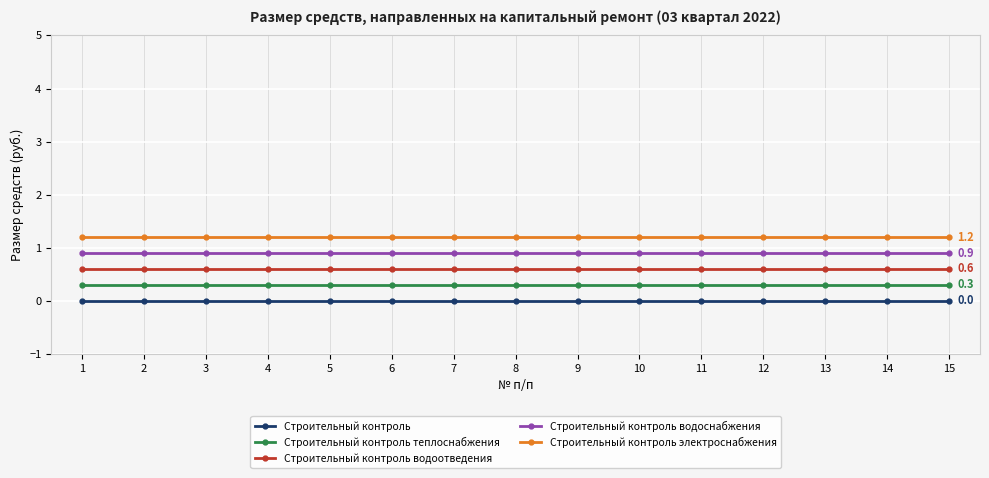

The value of Строительный контроль теплоснабжения at 11 is 0.3. True or false?

True